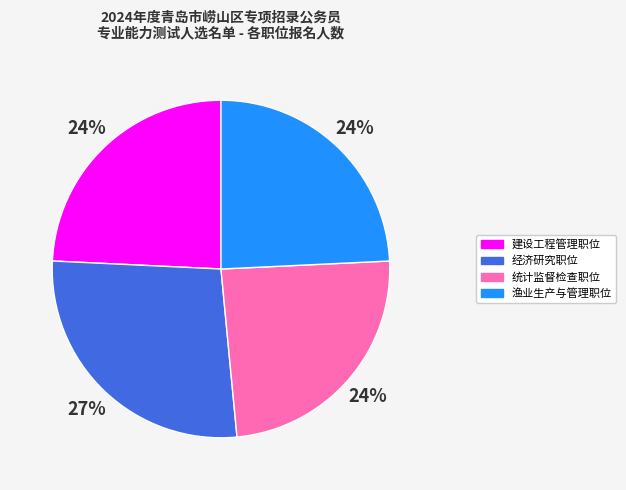

Does 渔业生产与管理职位 account for over 50% of the chart?

No